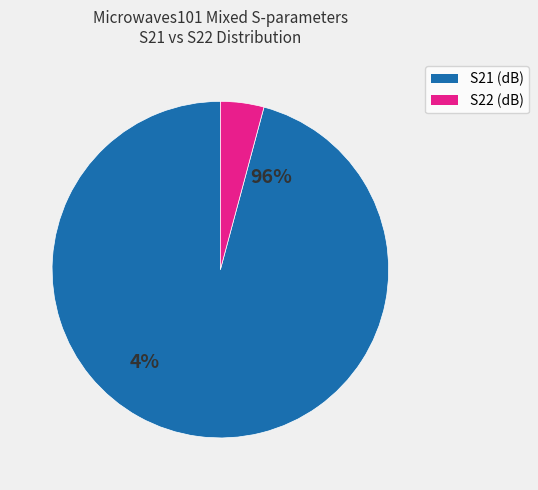

The S22 (dB) slice represents 4% of the pie. True or false?

True